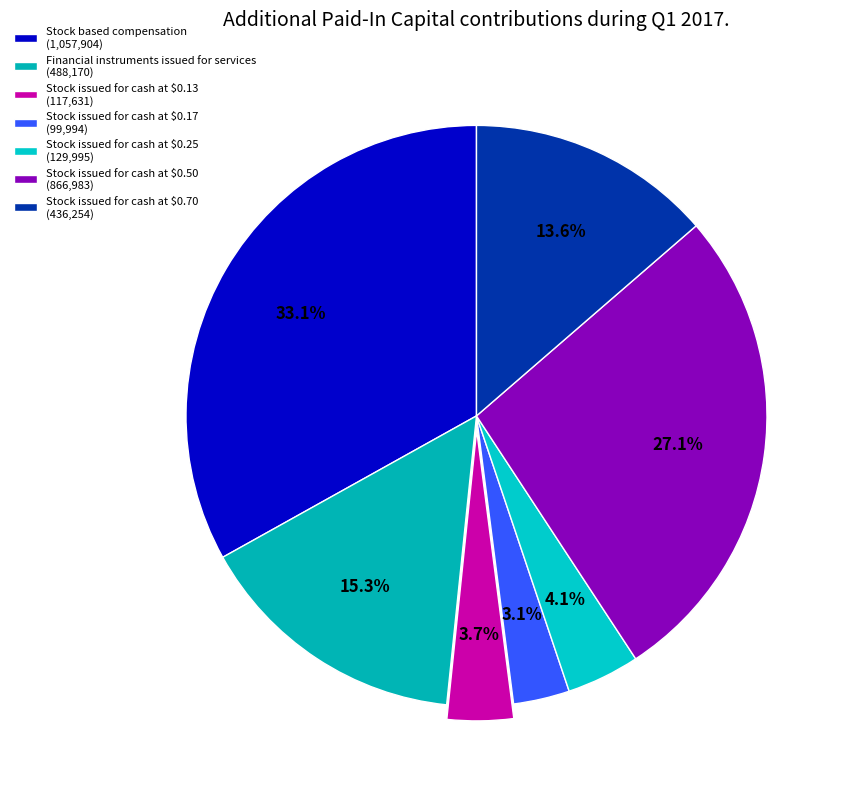

Does Stock issued for cash at $0.17 account for over 50% of the chart?

No